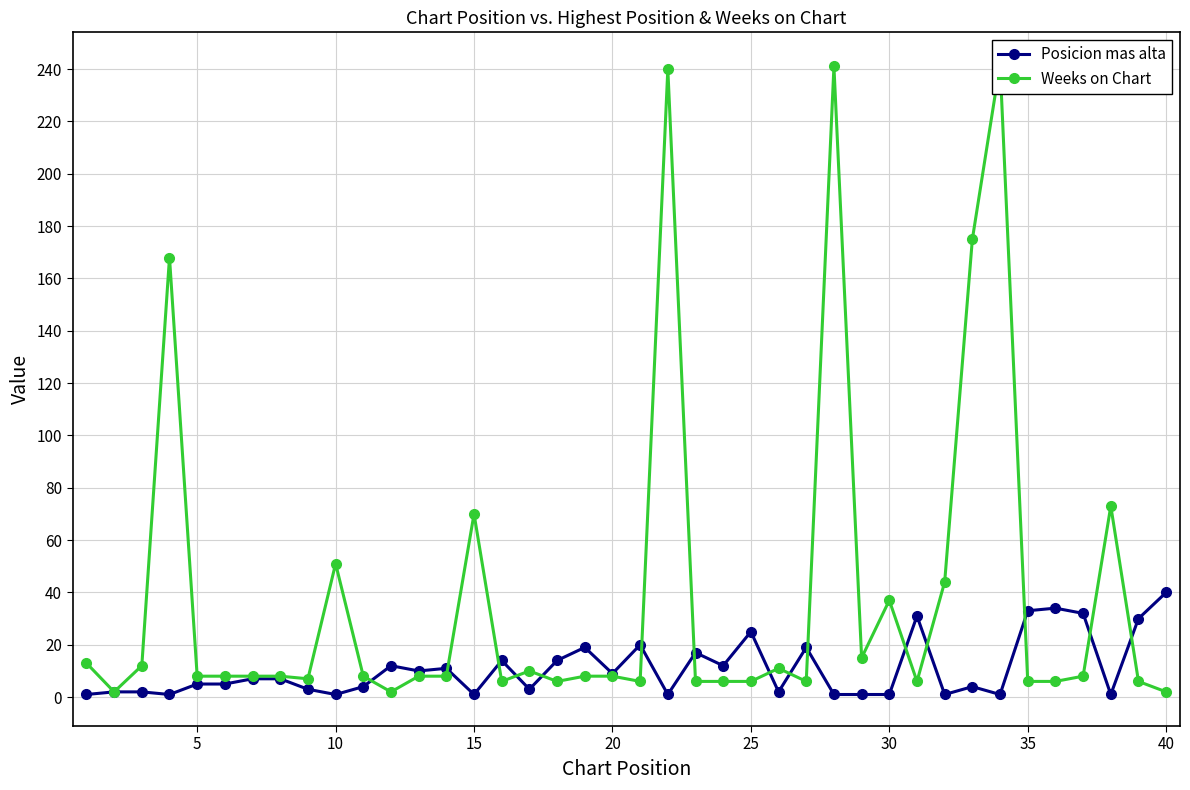

Reading left to right, transcribe all the data shown in this chart.

Posicion mas alta: 1	2	2	1	5	5	7	7	3	1	4	12	10	11	1	14	3	14	19	9	20	1	17	12	25	2	19	1	1	1	31	1	4	1	33	34	32	1	30	40
Weeks on Chart: 13	2	12	168	8	8	8	8	7	51	8	2	8	8	70	6	10	6	8	8	6	240	6	6	6	11	6	241	15	37	6	44	175	242	6	6	8	73	6	2